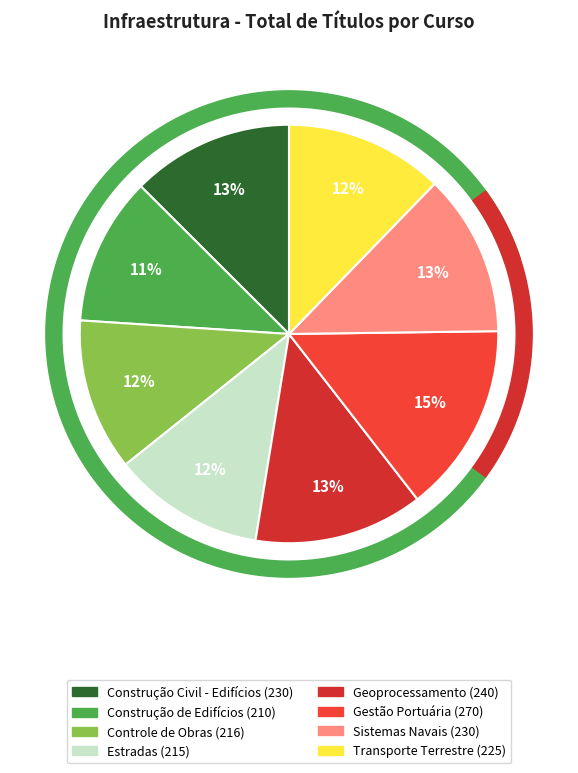

True or false: Construção Civil - Edifícios accounts for 13% of the total.

True